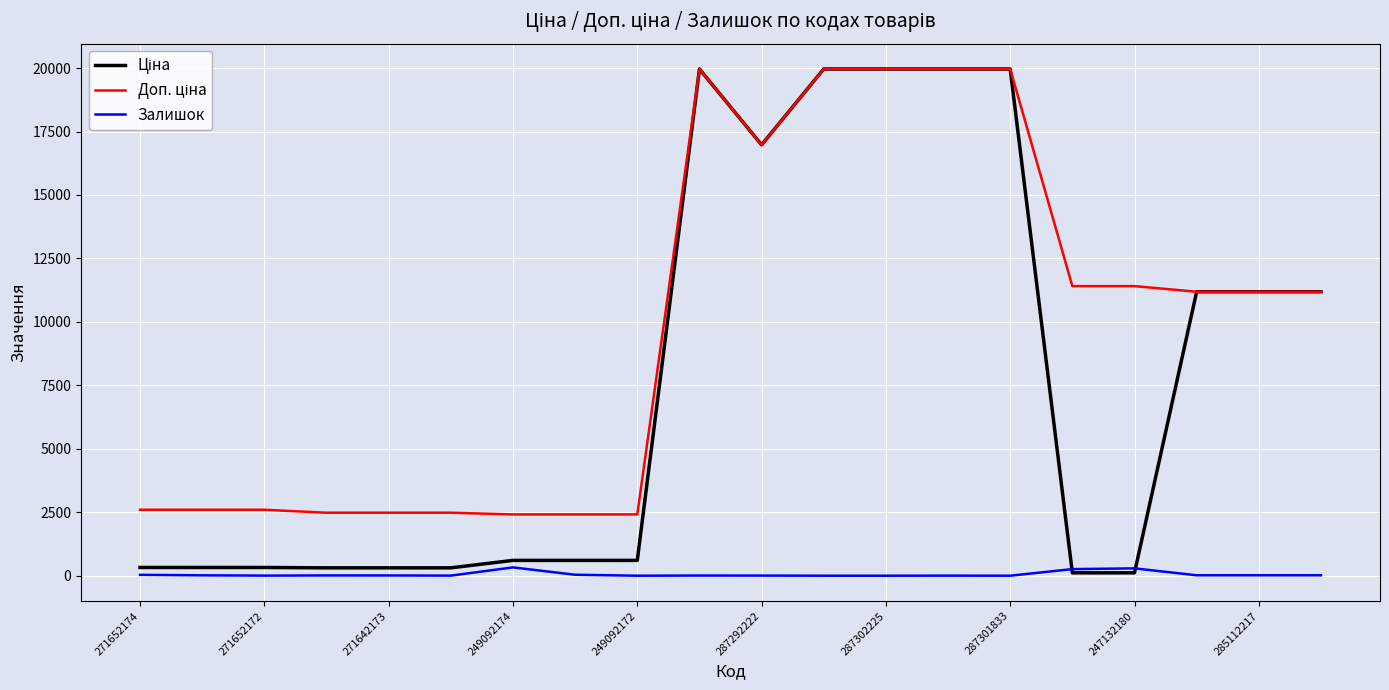

Does the chart display data point markers on the line(s)?

No